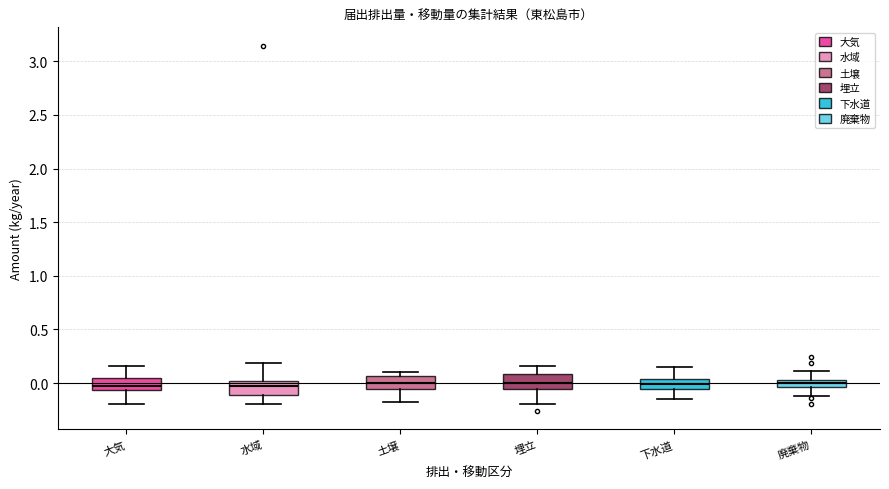

Where is the lower edge of the box for 埋立 on the y-axis? The values are not printed on the chart, so give them approximately, as read against the axis.

-0.05